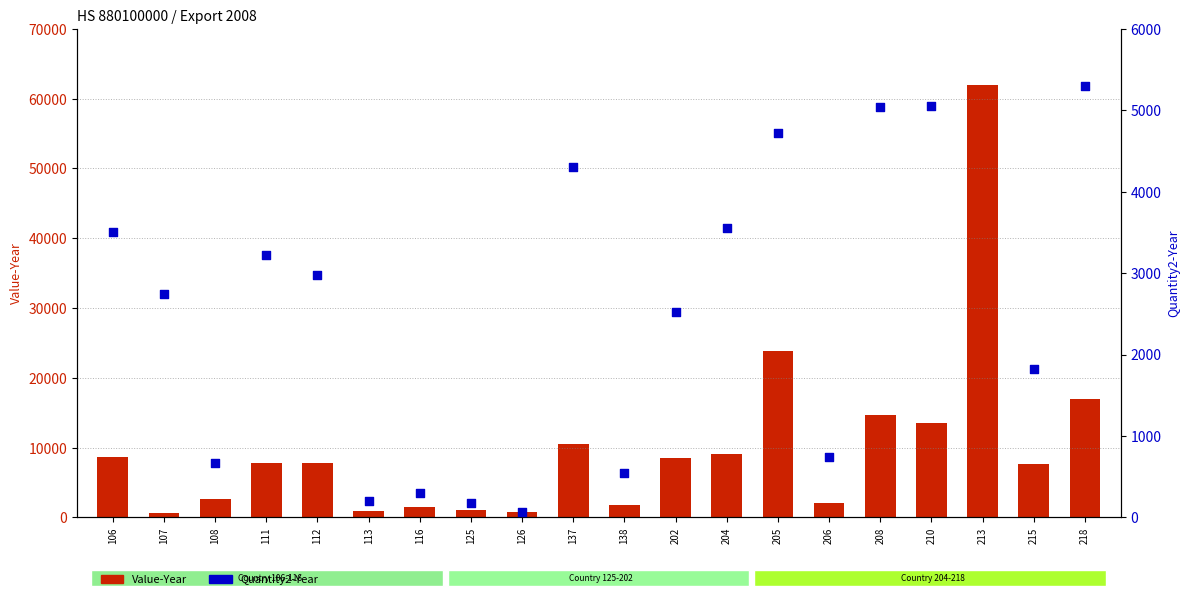

What is the total value across all series at 208?

19653